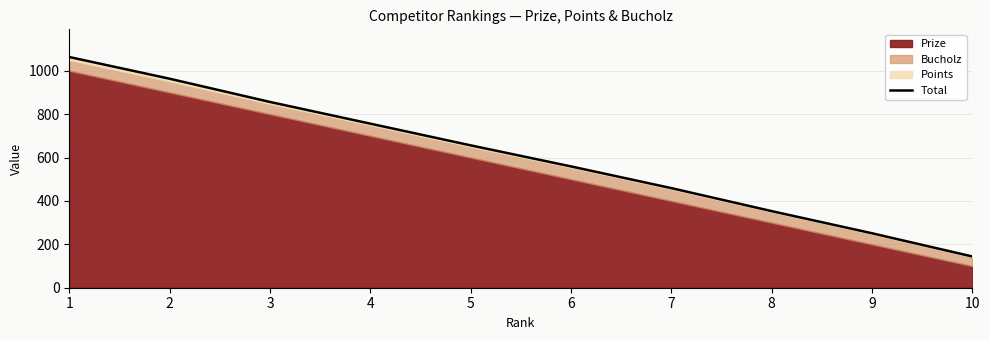

List the labels in order of value, smallest first.

10, 9, 8, 7, 6, 5, 4, 3, 2, 1